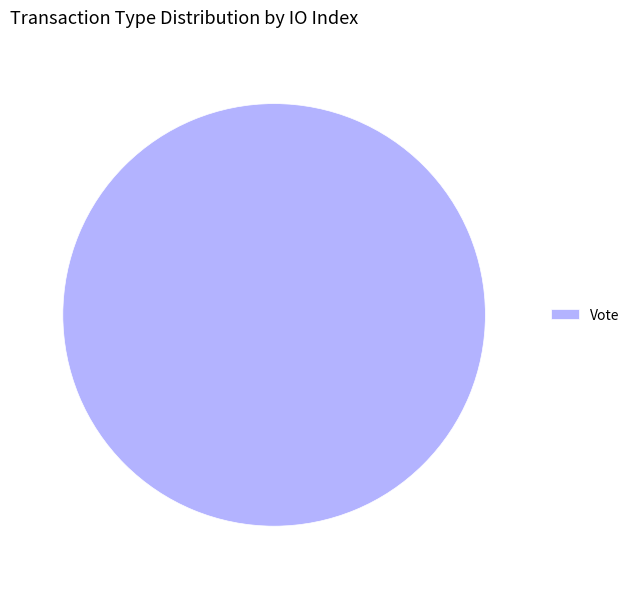

Is Vote the majority of the pie?

Yes